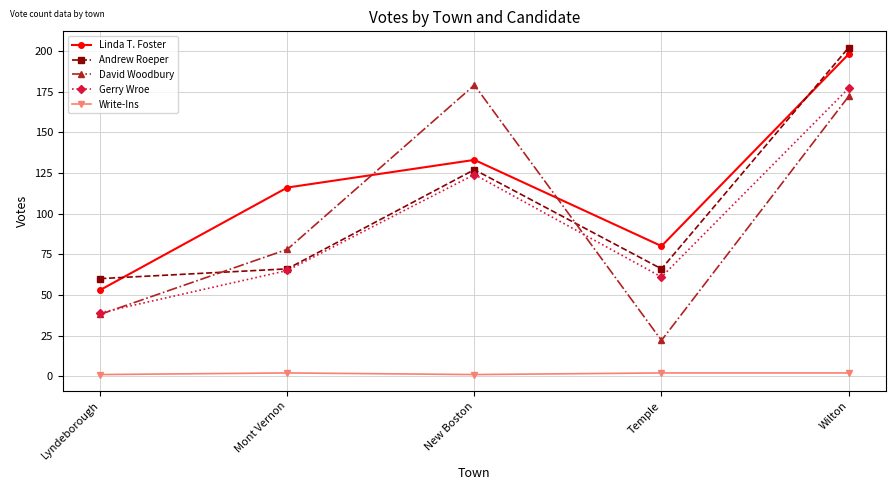

Reading right to left, what are all the values shown in this chart?

Linda T. Foster: Wilton=198	Temple=80	New Boston=133	Mont Vernon=116	Lyndeborough=53
Andrew Roeper: Wilton=202	Temple=66	New Boston=127	Mont Vernon=66	Lyndeborough=60
David Woodbury: Wilton=172	Temple=22	New Boston=179	Mont Vernon=78	Lyndeborough=38
Gerry Wroe: Wilton=177	Temple=61	New Boston=124	Mont Vernon=65	Lyndeborough=39
Write-Ins: Wilton=2	Temple=2	New Boston=1	Mont Vernon=2	Lyndeborough=1